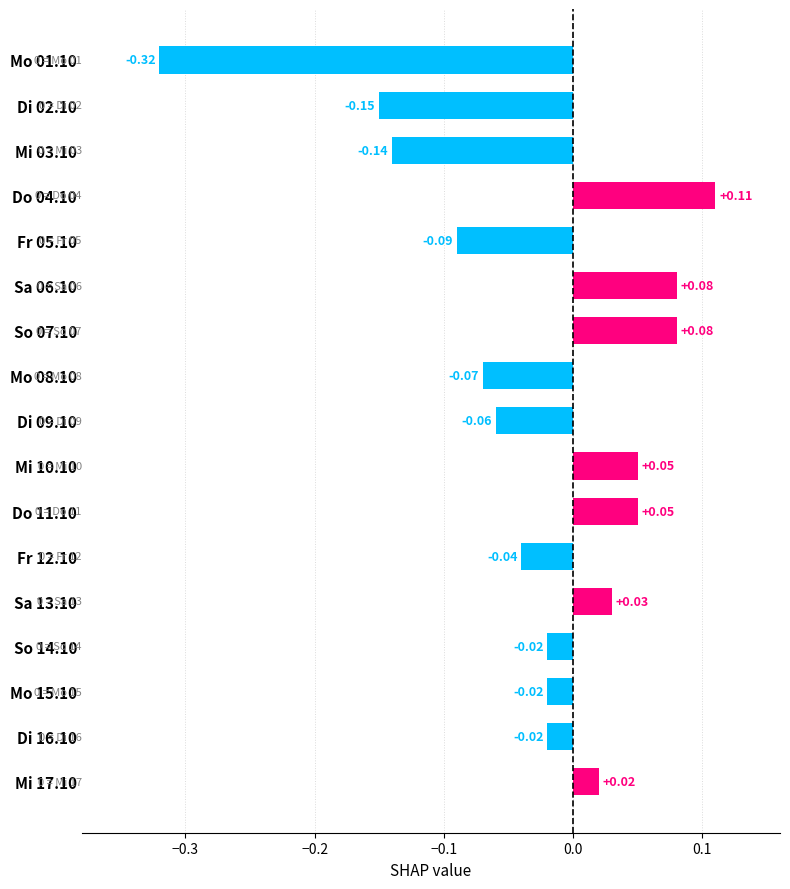

What is the change in value from Di 02.10 to Fr 05.10?

+0.1